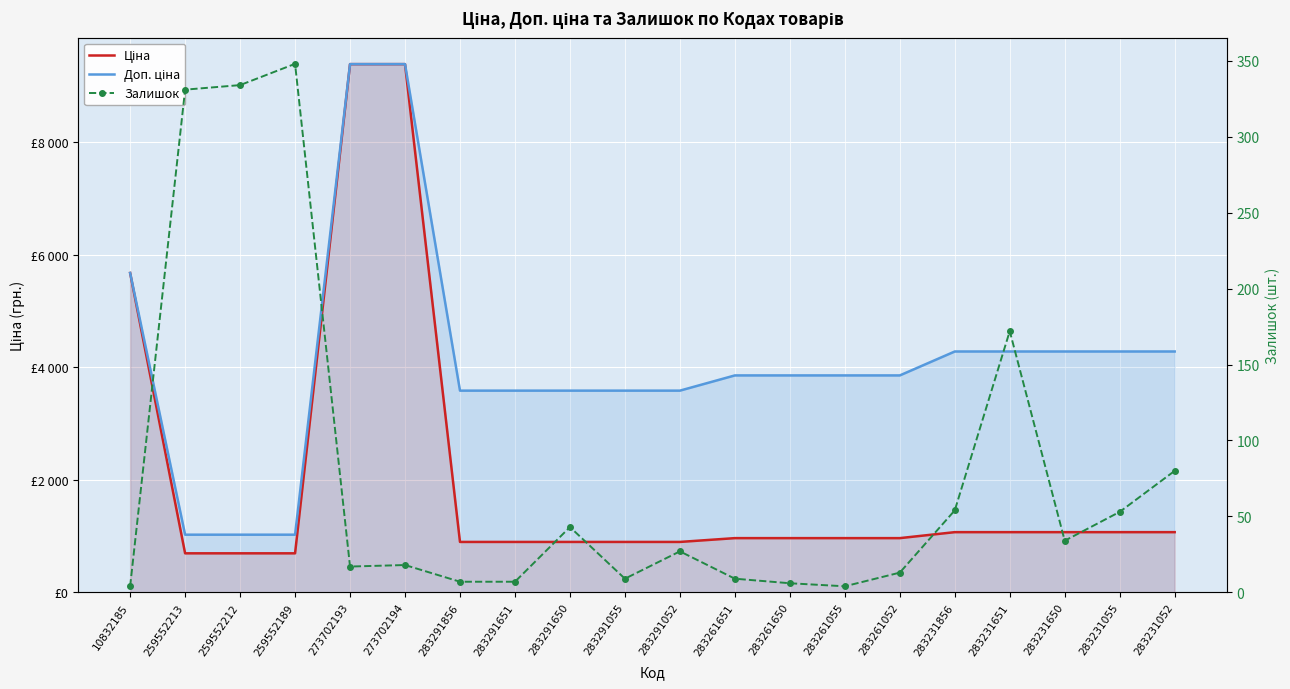

True or false: Ціна and Залишок cross at least once.

False